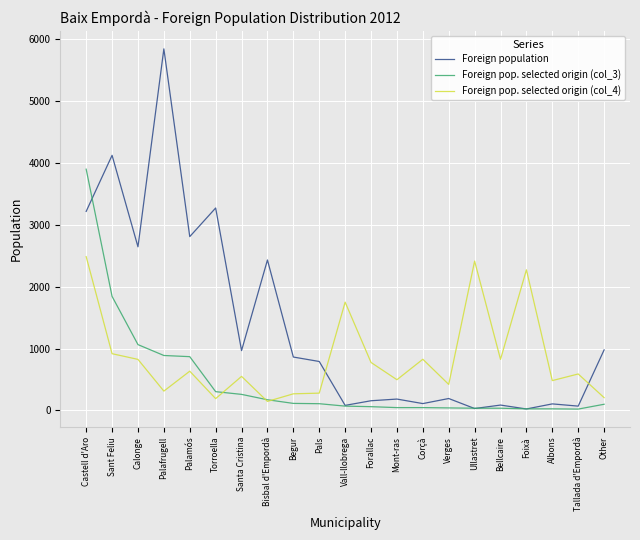

At which label does Foreign pop. selected origin (col_3) reach its peak?

Castell d'Aro